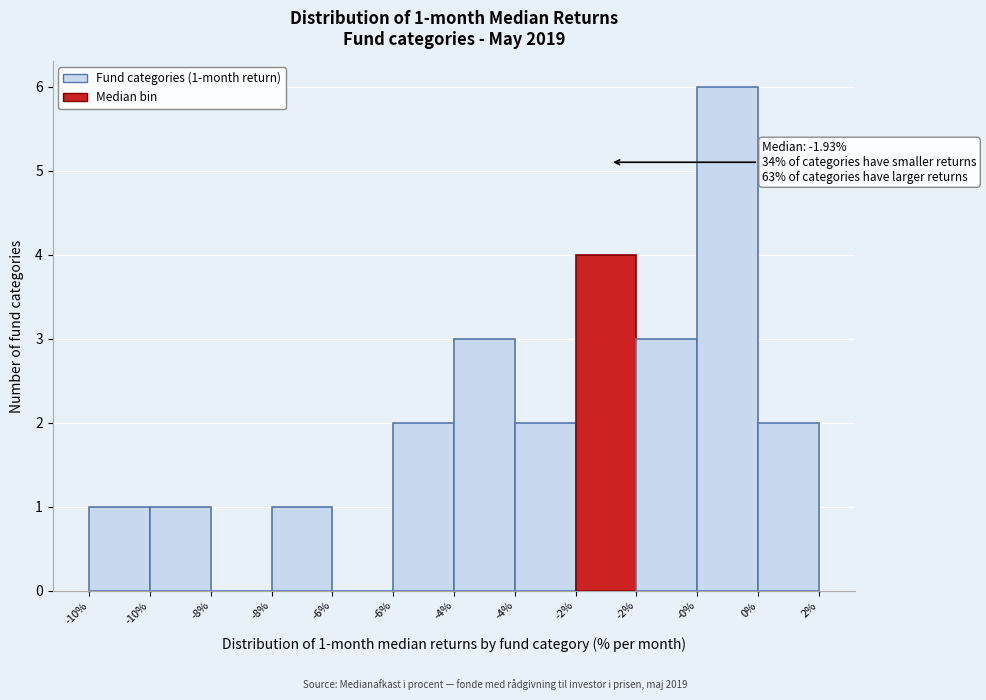

Count the number of categories in the chart.

12